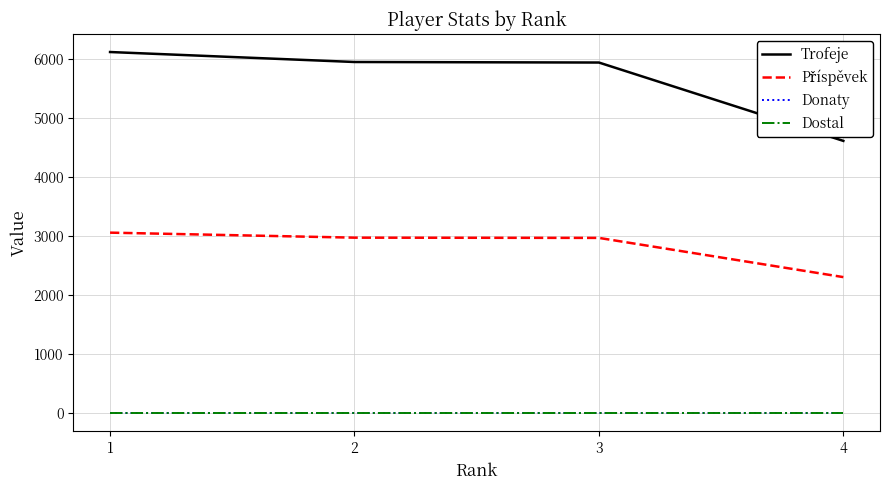

Does the chart display data point markers on the line(s)?

No